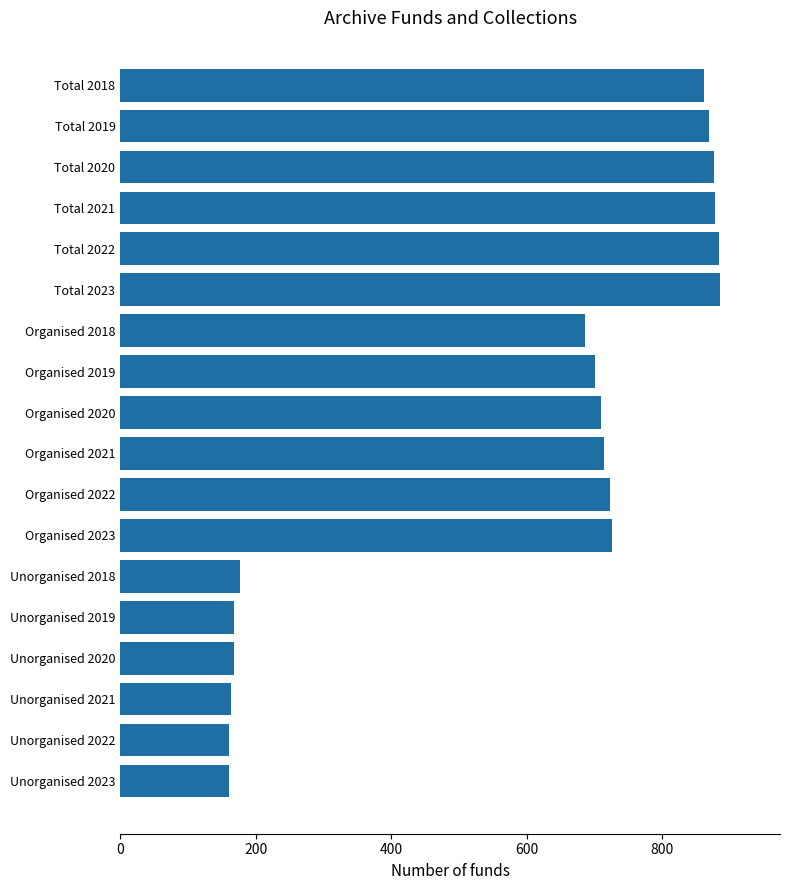

What is the change in value from Total 2020 to Unorganised 2021?

-712